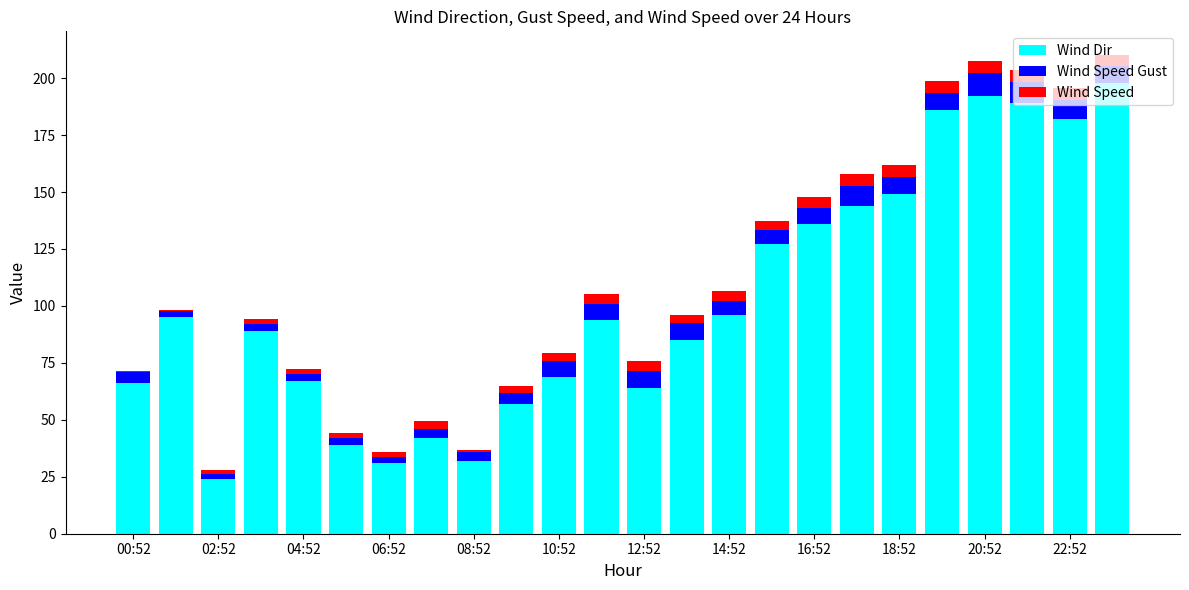

What is the maximum value for Wind Dir?

198.0